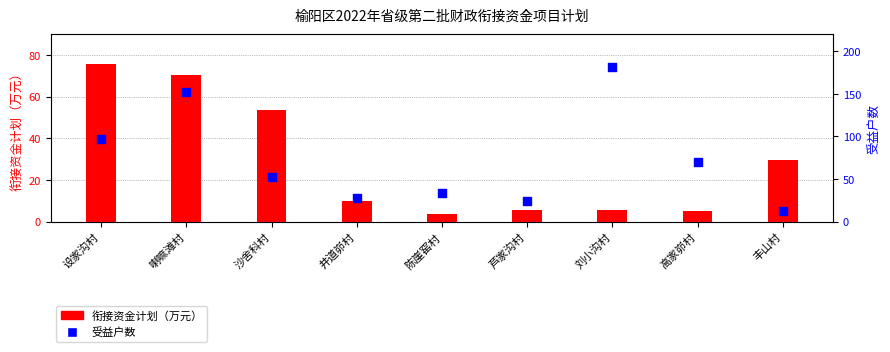

Which series has the largest total across all categories?

受益户数